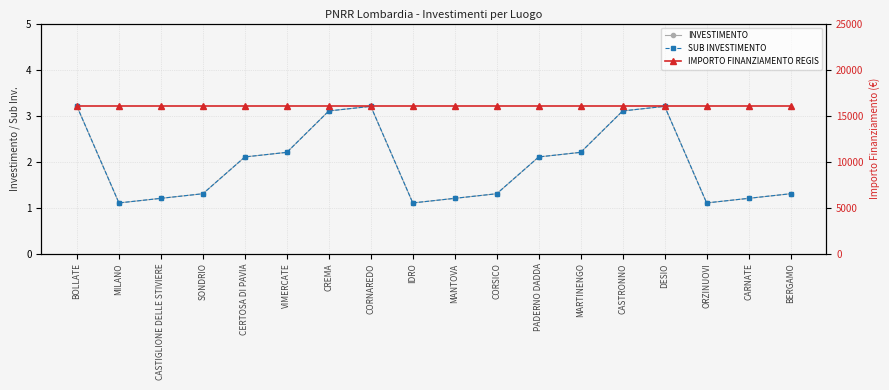

What is the approximate value of INVESTIMENTO at CERTOSA DI PAVIA?

2.1